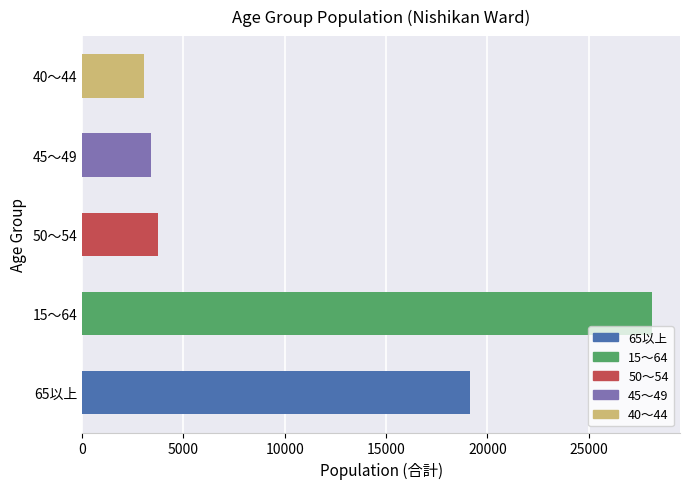

The chart shows a value of 19117 at 65以上. True or false?

True